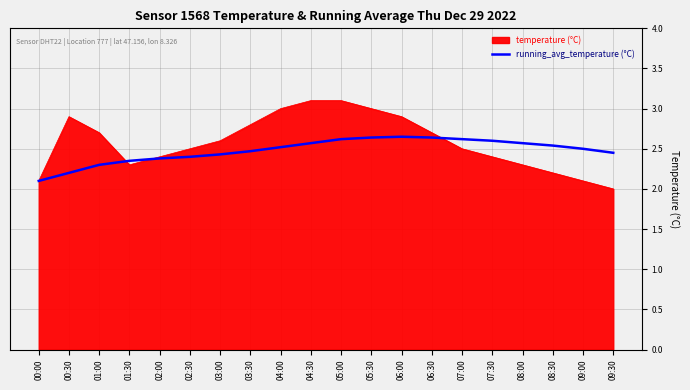

What is the maximum value shown in the chart?

3.1